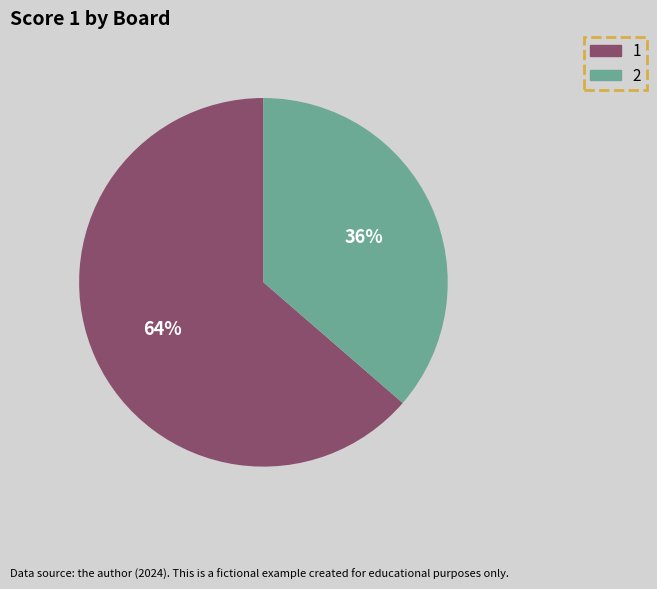

Approximately how many times larger is the value at 2 compared to 1?

0.6